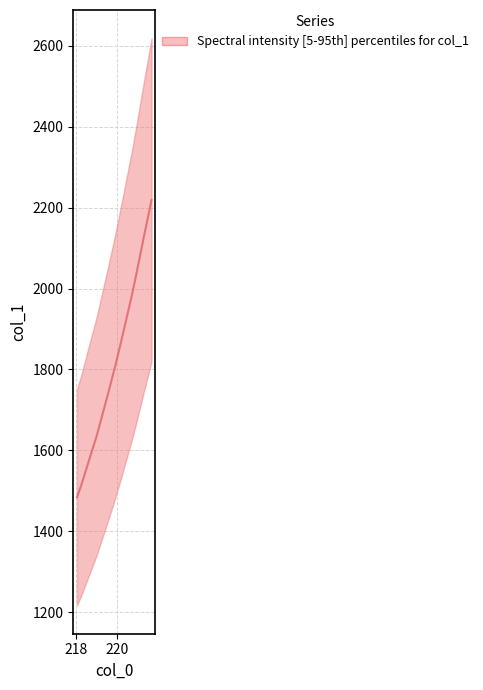

Rank the categories by value from lowest to highest.

218.0596, 218.2508, 218.442, 218.6332, 218.8244, 219.0156, 219.2067, 219.3979, 219.589, 219.7801, 219.9712, 220.1623, 220.3533, 220.5444, 220.7354, 220.9264, 221.1174, 221.3083, 221.4993, 221.6902